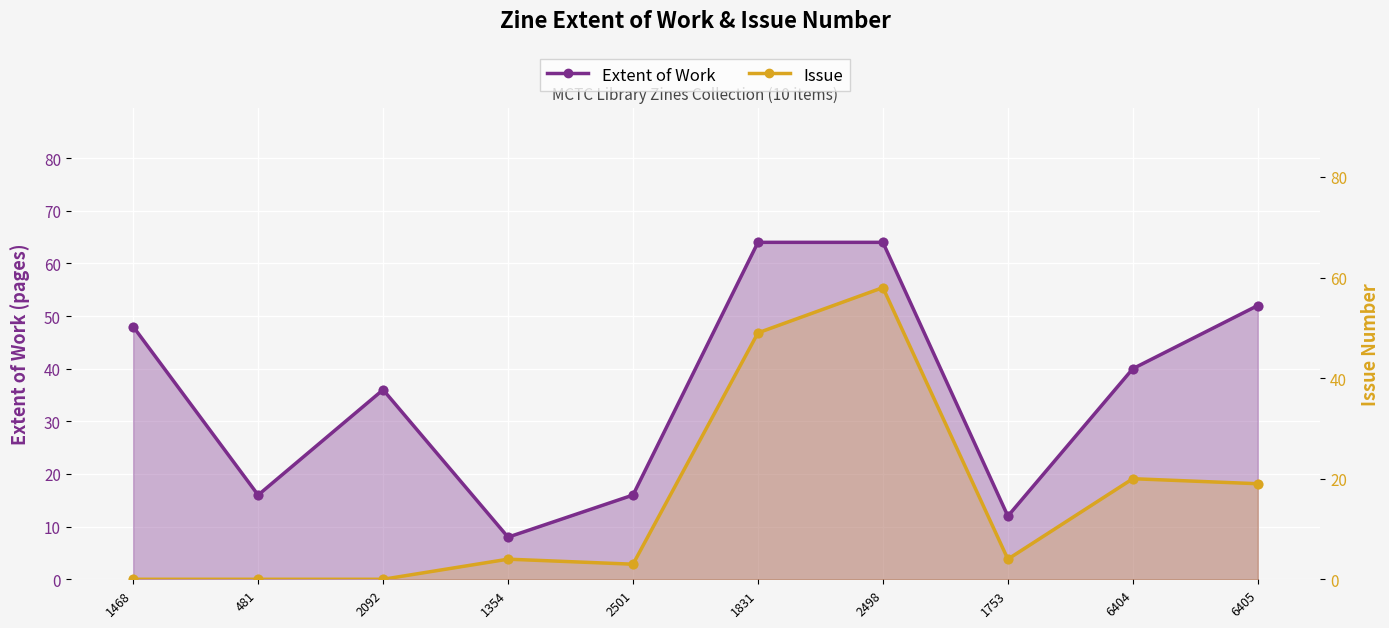

Which series has the largest total across all categories?

Extent of Work